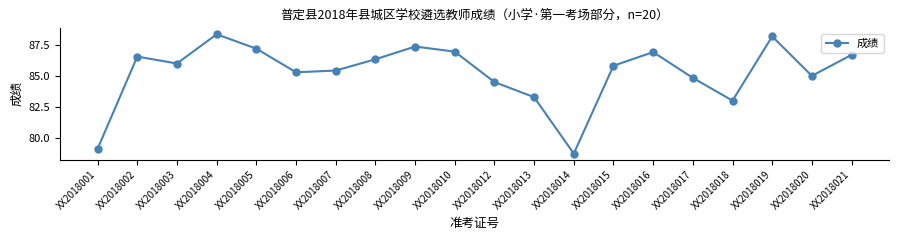

What is the value of the 10th point from the left?

87.0